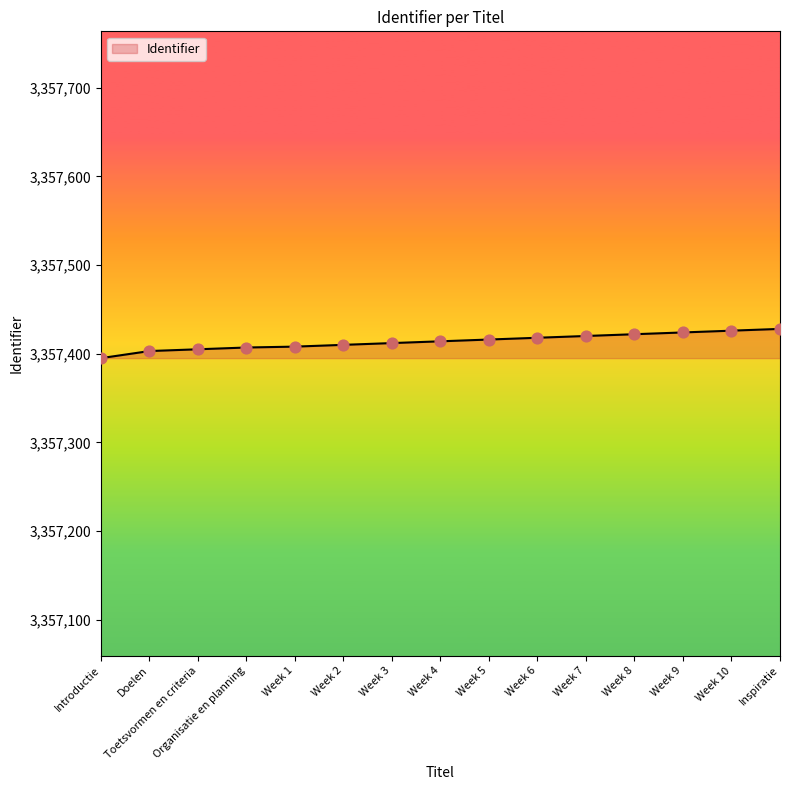

What is the change in value from Toetsvormen en criteria to Week 6?

+13